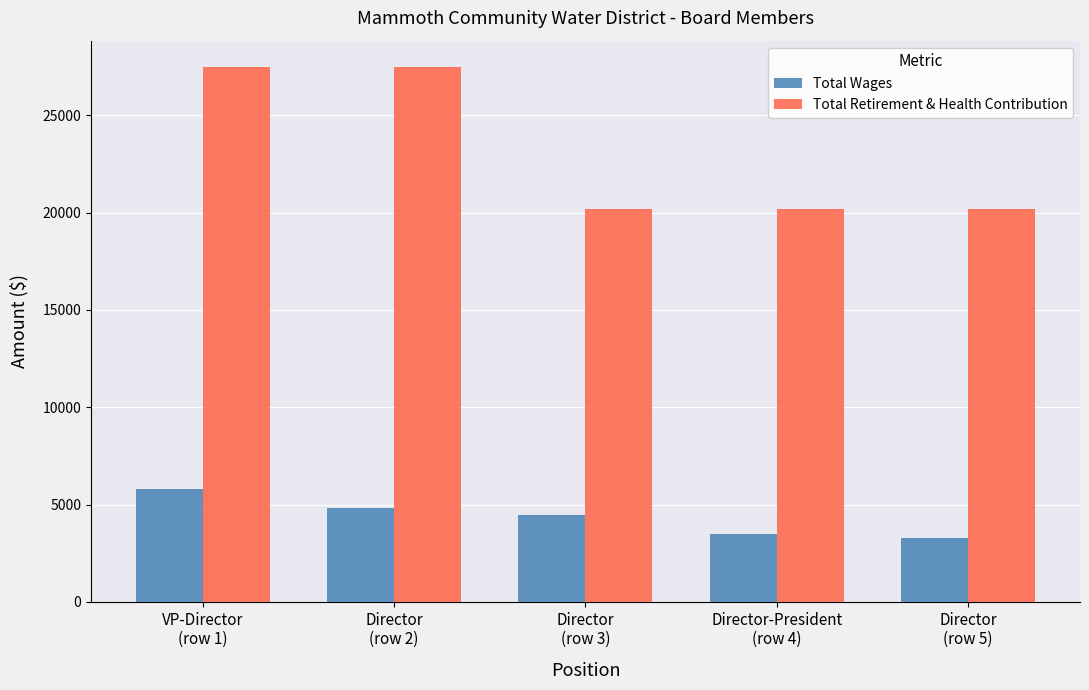

Is the value of Total Retirement & Health Contribution at Director-President
(row 4) greater than the value of Total Wages at VP-Director
(row 1)?

Yes